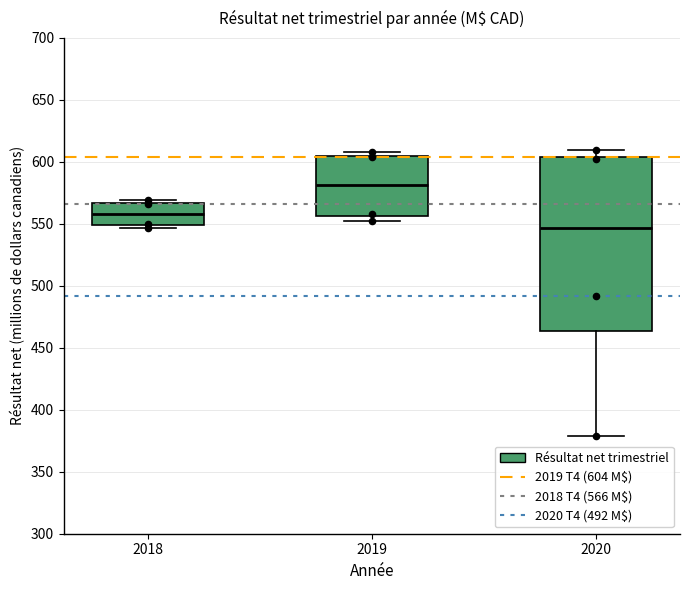

Which box has the lowest median line?

2020